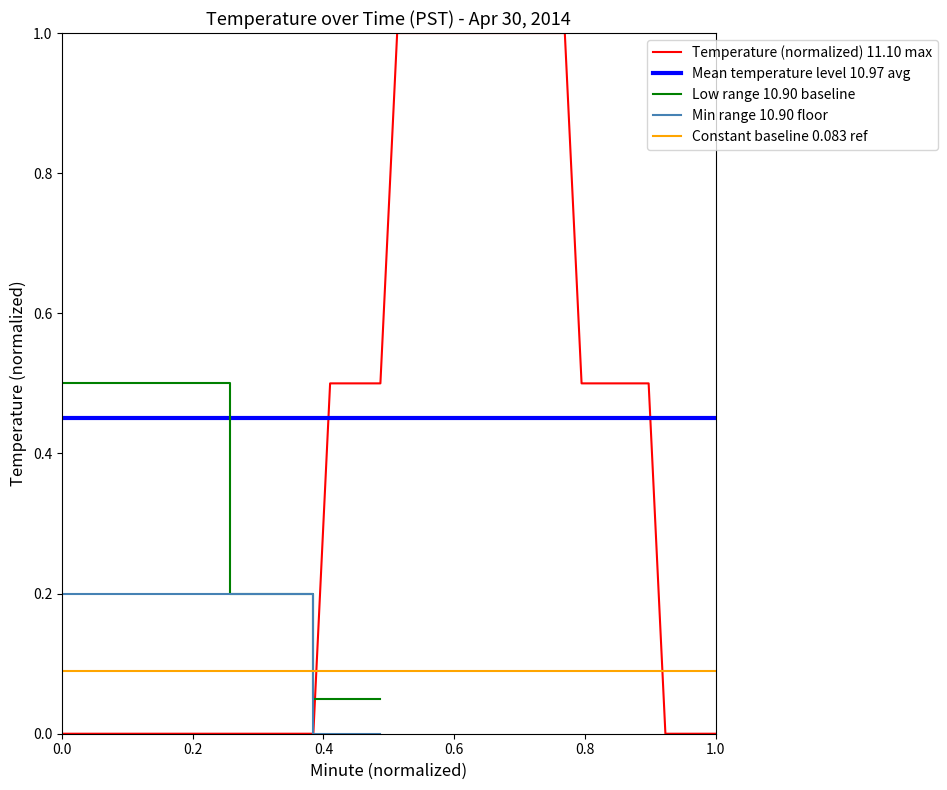

What is the greatest value displayed?

1.0